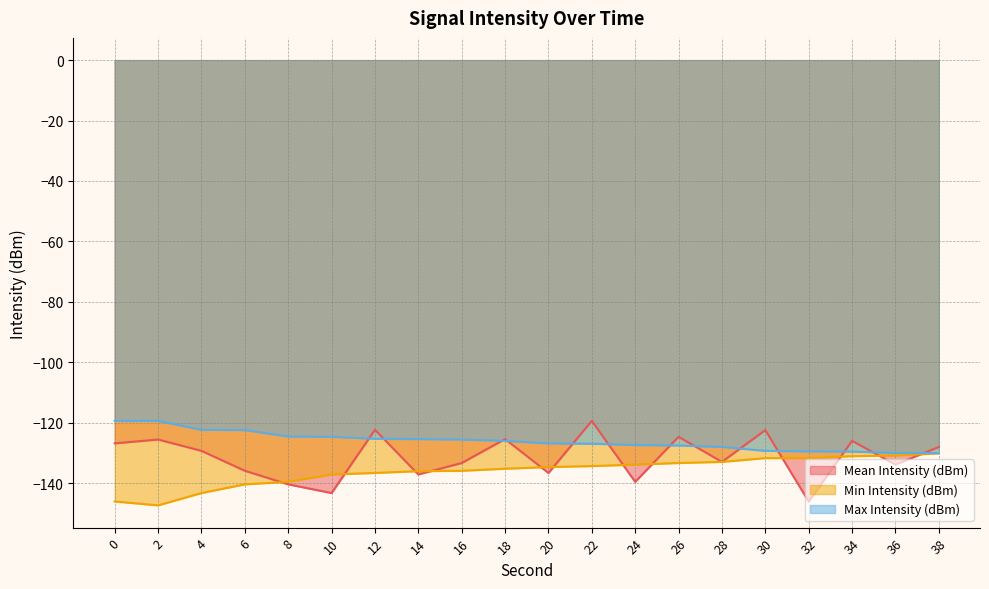

How many values in the Max Intensity (dBm) series are below -126?

11